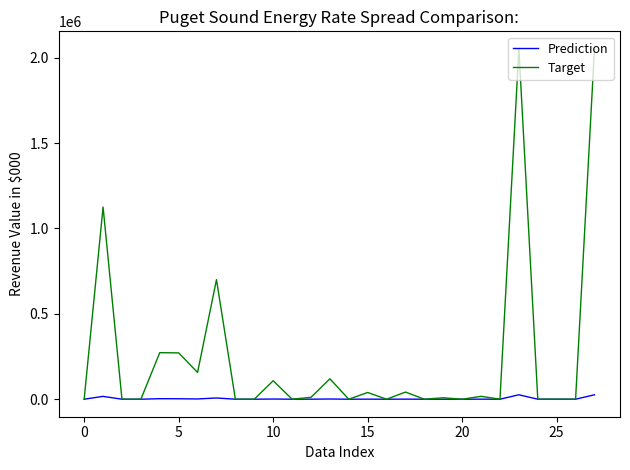

Which series has the widest spread of values?

Target